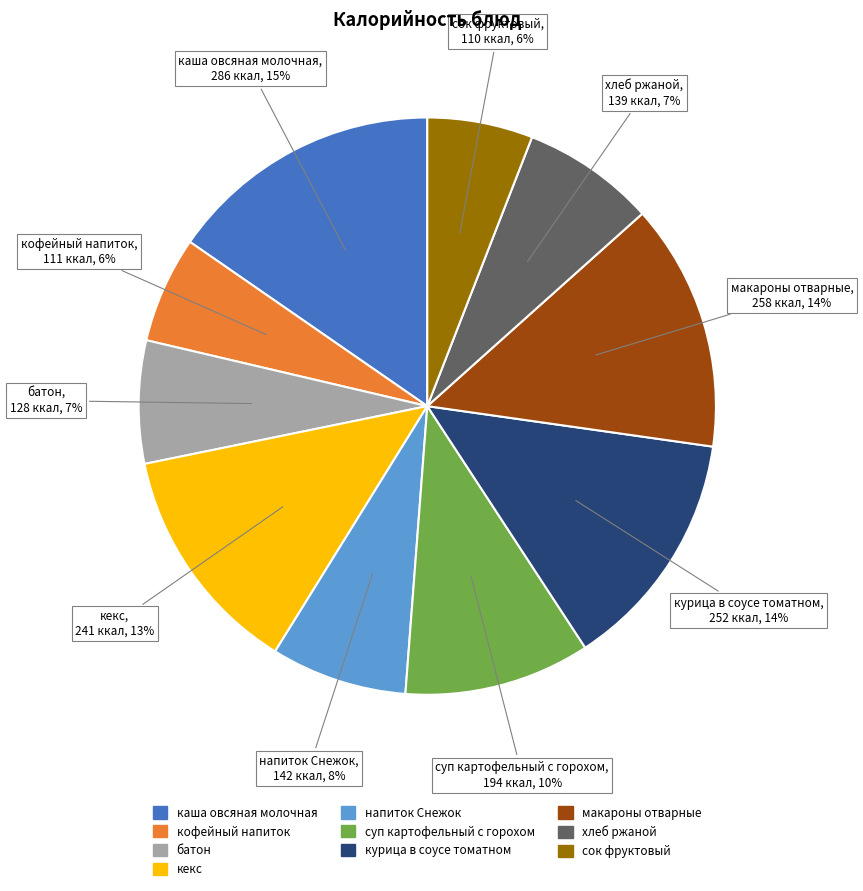

Is it true that хлеб ржаной is 7% of the pie?

True